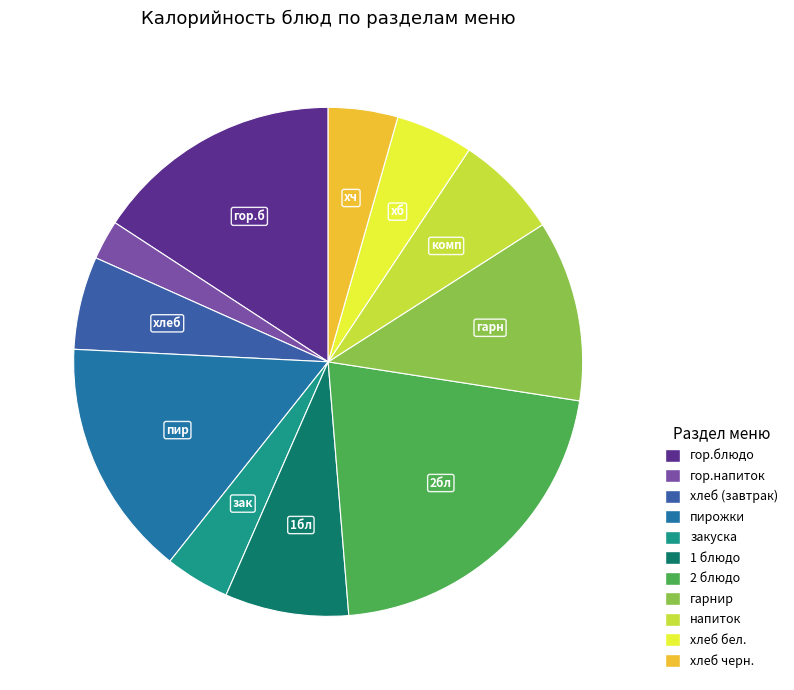

Is the sum of хлеб (завтрак) and гор.напиток greater than half?

No